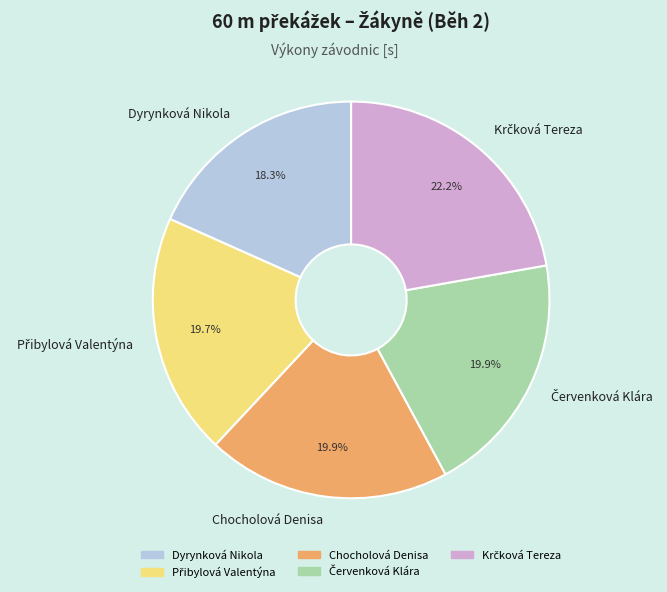

To the nearest percent, what is the average slice percentage?

20%